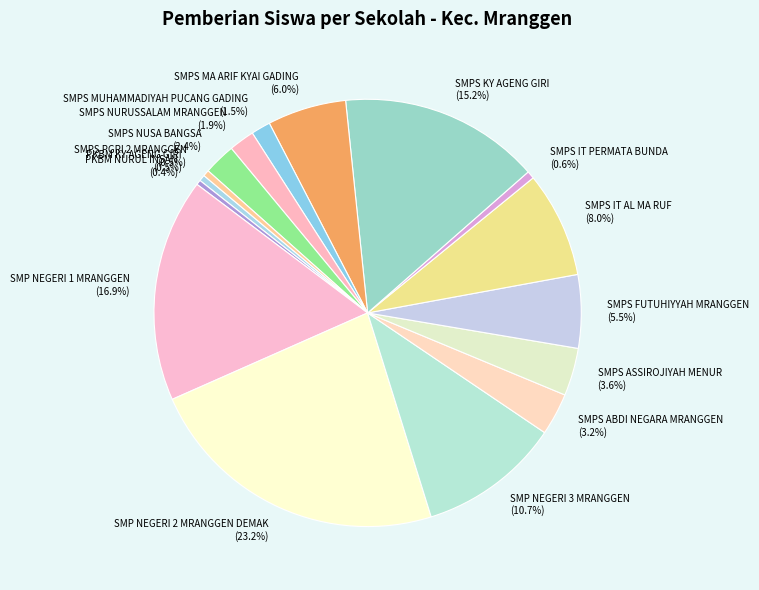

Which category has the biggest portion of the pie?

SMP NEGERI 2 MRANGGEN DEMAK